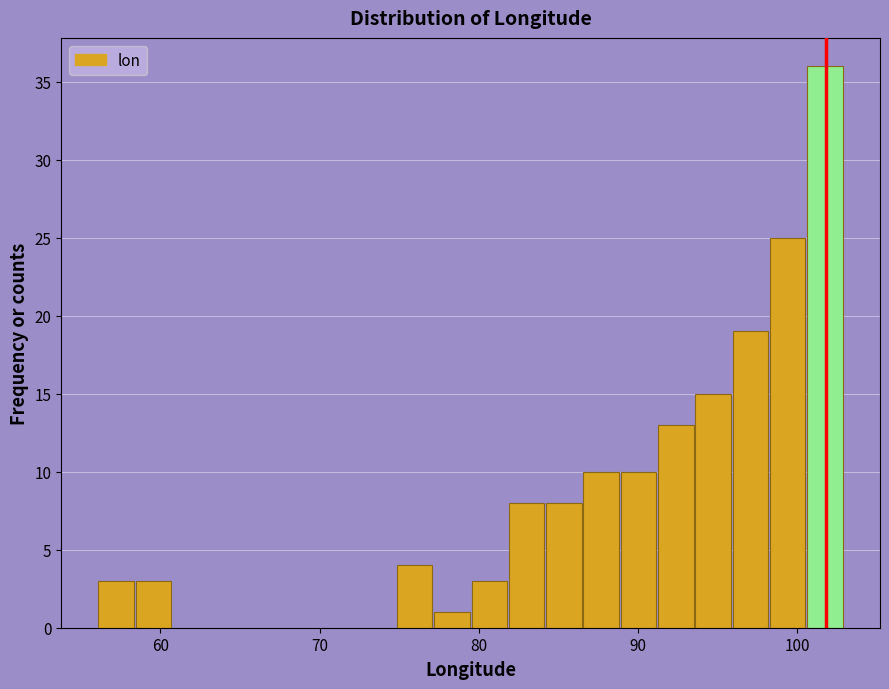

Read against the x-axis, roughly where is the centre of the tallest bar?

102